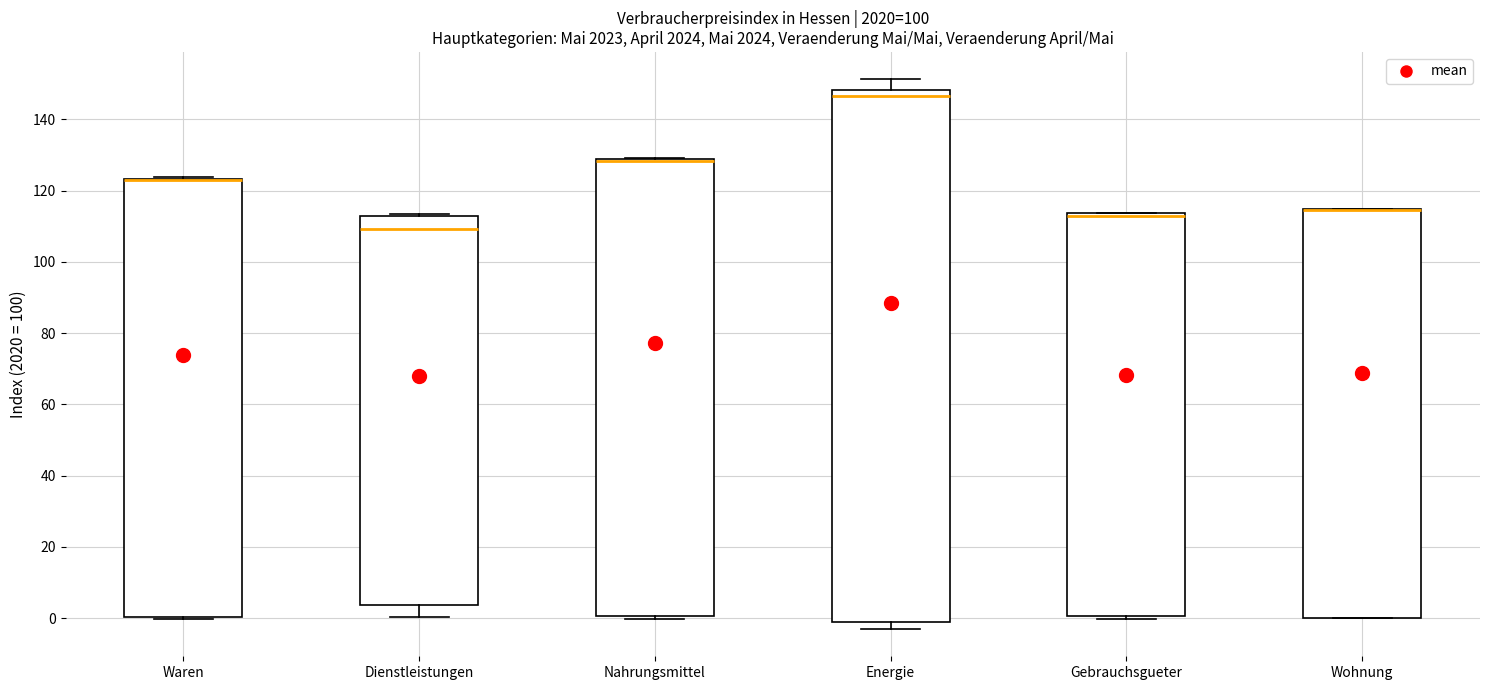

Where is the lower edge of the box for Waren on the y-axis? The values are not printed on the chart, so give them approximately, as read against the axis.

0